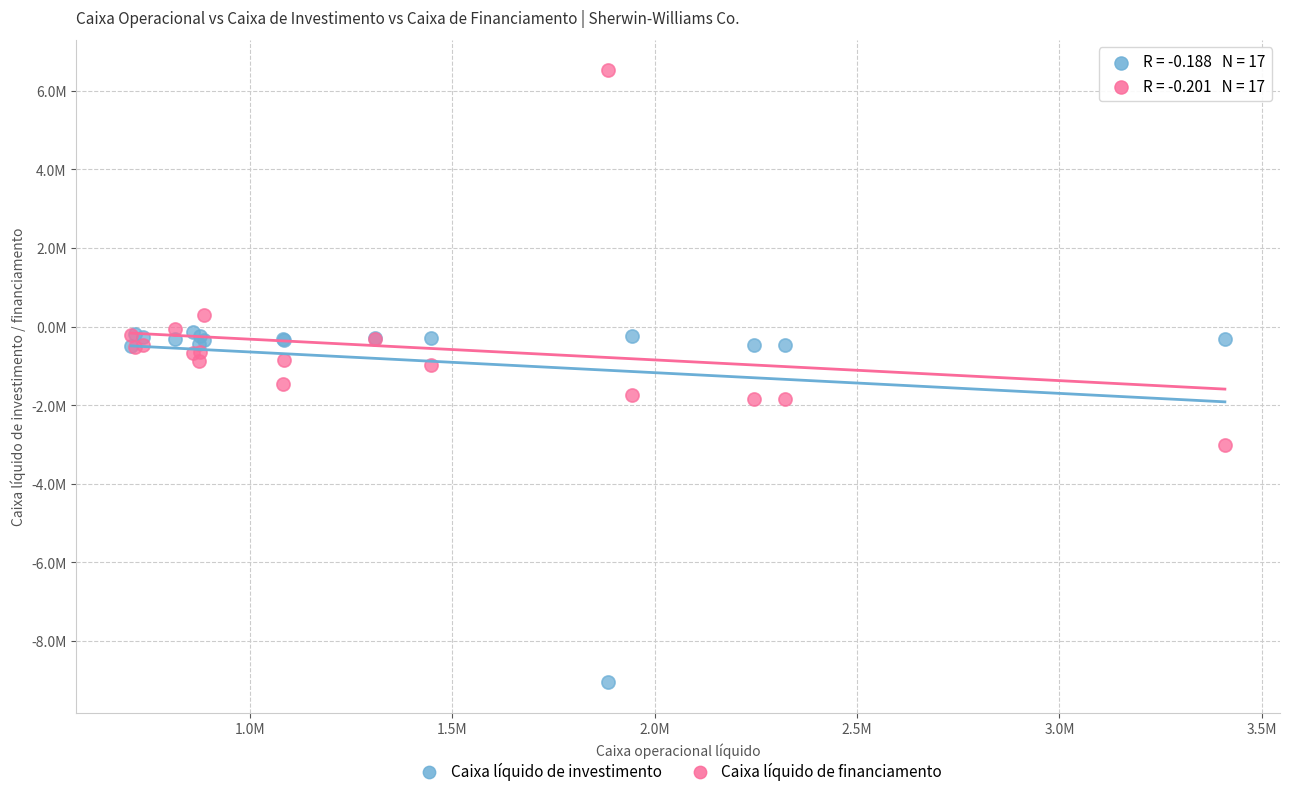

Which series has the largest Y range (max minus min)?

Caixa líquido de financiamento